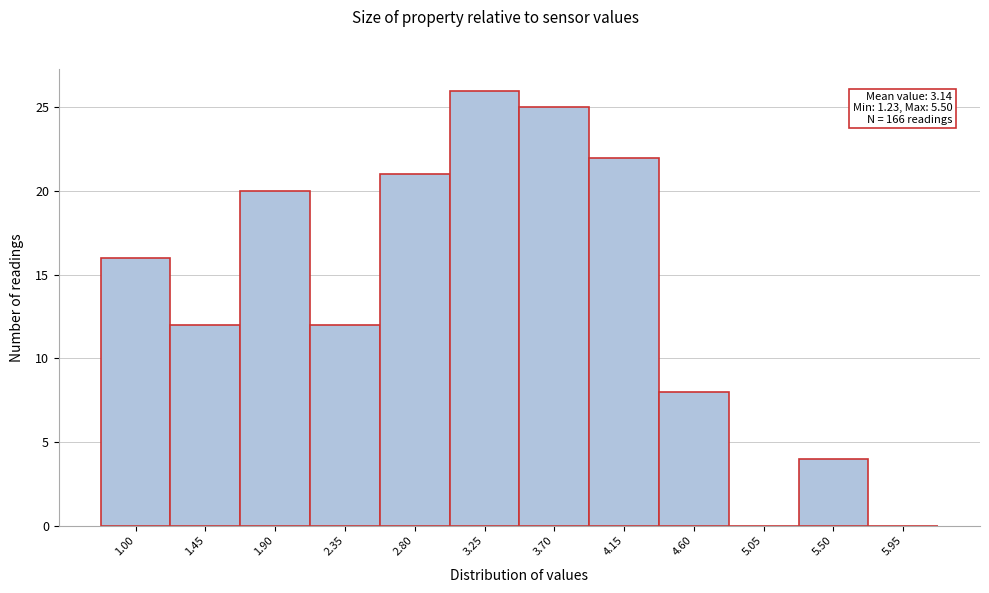

Reading right to left, list all the values displayed in this chart.

5.95=0	5.50=4	5.05=0	4.60=8	4.15=22	3.70=25	3.25=26	2.80=21	2.35=12	1.90=20	1.45=12	1.00=16